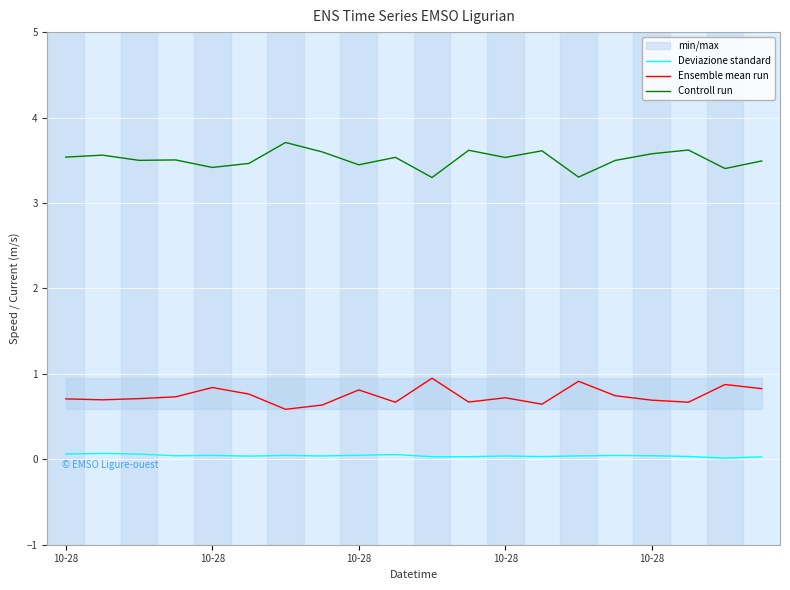

What is the total value across all series at 13?

4.3